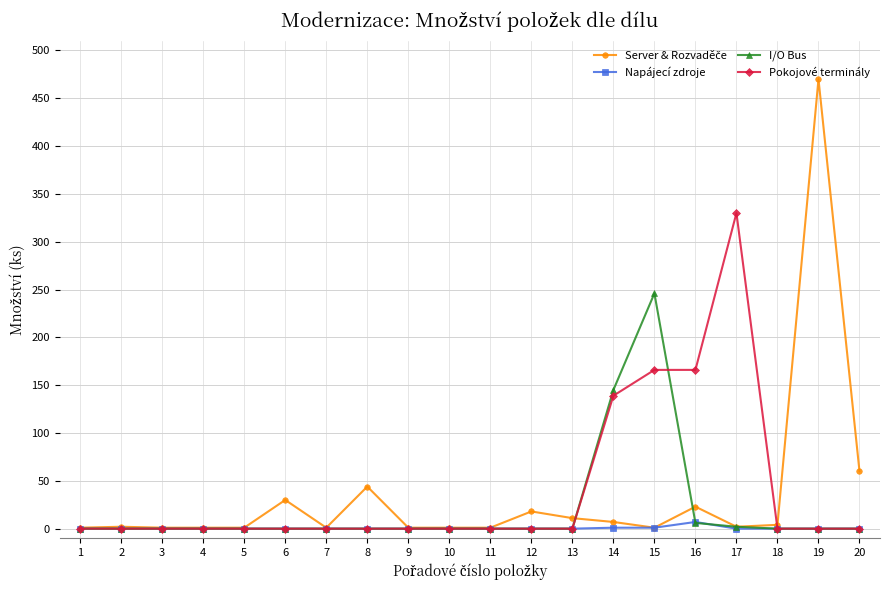

What is the sum of all I/O Bus values?

399